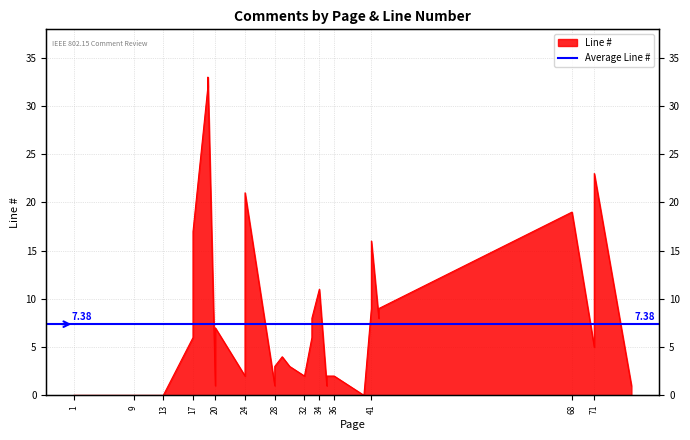

Which label corresponds to the largest value in the chart?

19